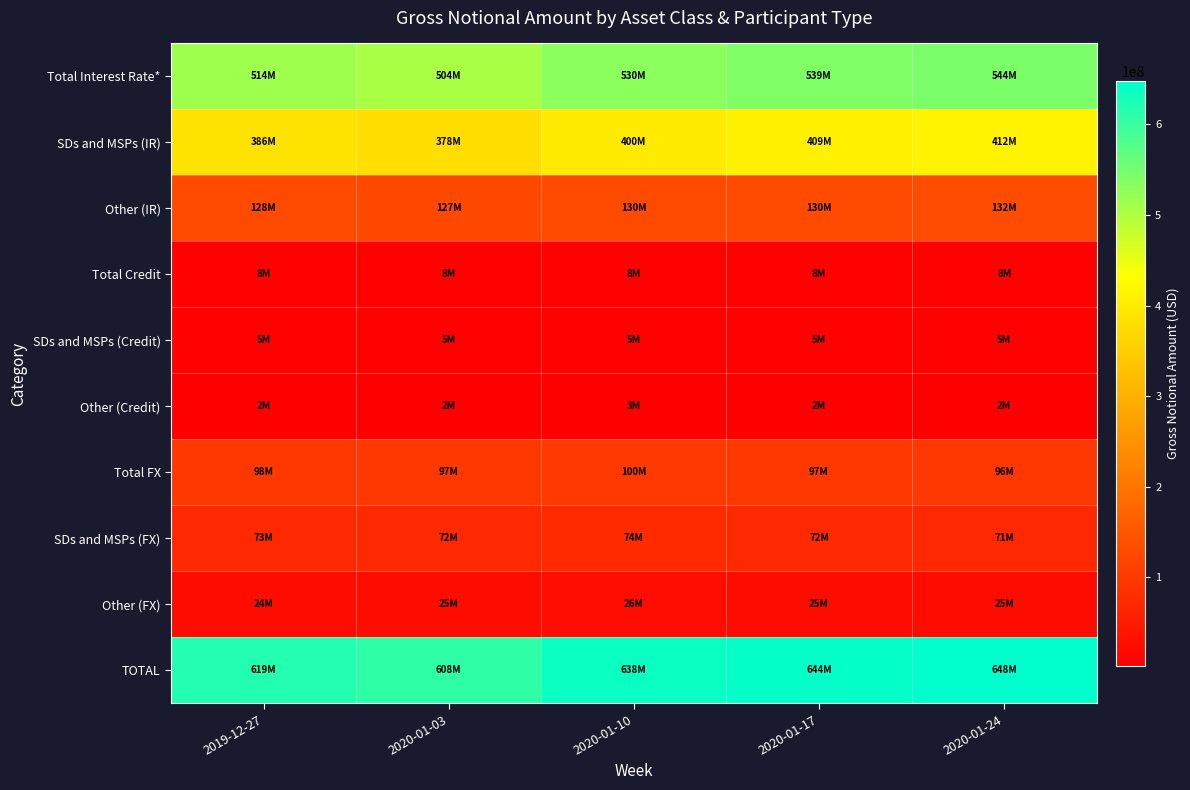

Reading left to right, extract all data points from this chart.

Total Interest Rate*: 2019-12-27=513531730	2020-01-03=504298103	2020-01-10=529881511	2020-01-17=539348051	2020-01-24=544242901
SDs and MSPs (IR): 2019-12-27=385937321	2020-01-03=377533195	2020-01-10=400354678	2020-01-17=408870366	2020-01-24=412284140
Other (IR): 2019-12-27=127594409	2020-01-03=126764909	2020-01-10=129526833	2020-01-17=130477685	2020-01-24=131958761
Total Credit: 2019-12-27=7684401	2020-01-03=7654092	2020-01-10=7853809	2020-01-17=7516597	2020-01-24=7705286
SDs and MSPs (Credit): 2019-12-27=5227924	2020-01-03=5196465	2020-01-10=5309438	2020-01-17=5095691	2020-01-24=5226724
Other (Credit): 2019-12-27=2456476	2020-01-03=2457627	2020-01-10=2544371	2020-01-17=2420906	2020-01-24=2478561
Total FX: 2019-12-27=97592515	2020-01-03=96534660	2020-01-10=100297589	2020-01-17=97074466	2020-01-24=95979463
SDs and MSPs (FX): 2019-12-27=73165515	2020-01-03=71854681	2020-01-10=74456537	2020-01-17=72146814	2020-01-24=71449757
Other (FX): 2019-12-27=24427000	2020-01-03=24679979	2020-01-10=25841052	2020-01-17=24927652	2020-01-24=24529706
TOTAL: 2019-12-27=618808646	2020-01-03=608486855	2020-01-10=638032909	2020-01-17=643939114	2020-01-24=647927650